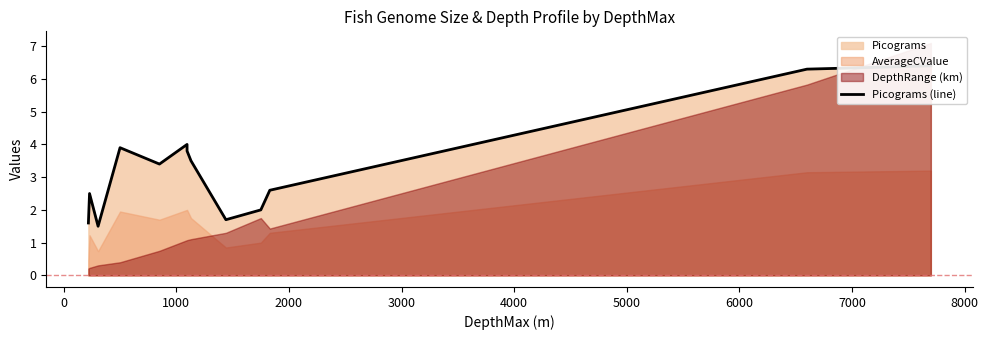

What is the sum of all values?

43.2